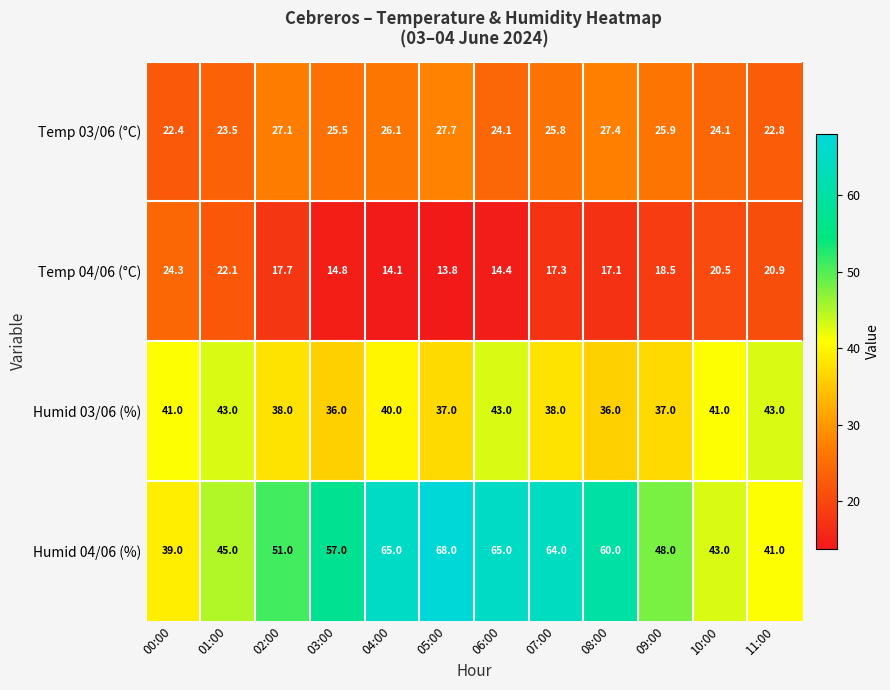

The value of Humid 04/06 (%) at 09:00 is 77.3. True or false?

False